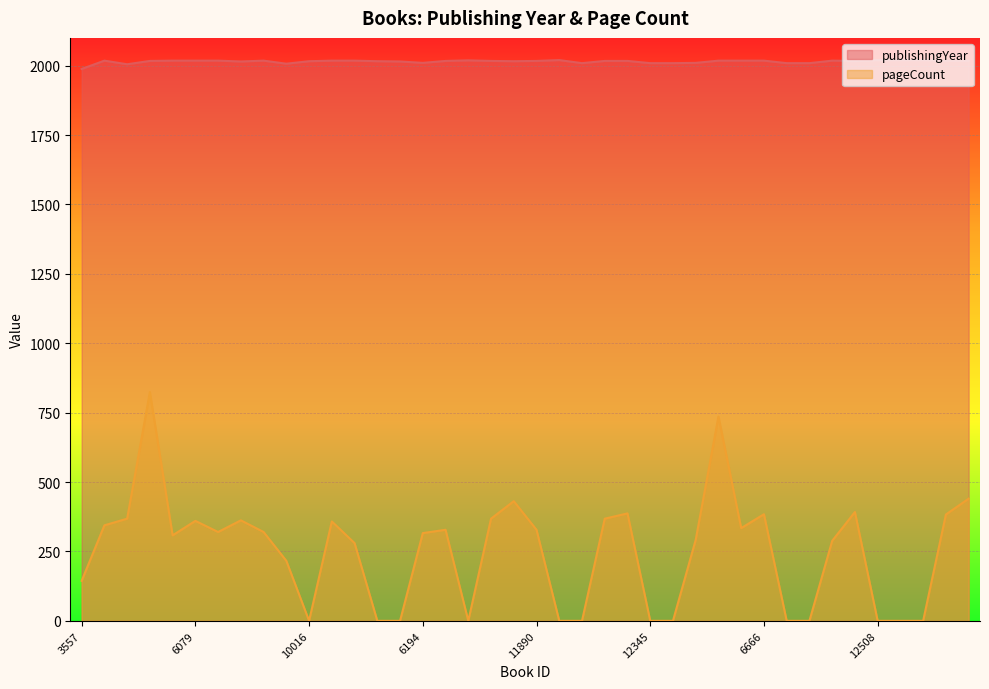

What position from the right is 6665?

12